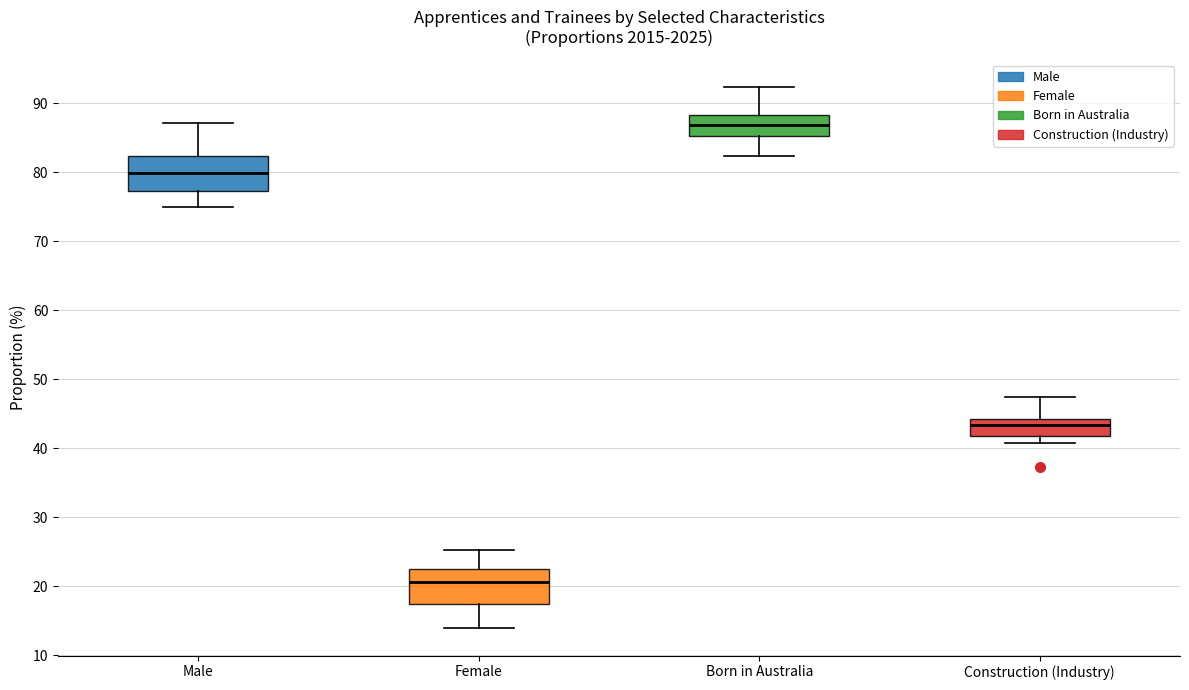

Reading left to right, read every box against the y-axis: the position of its median line, the range the box covers, and the ends of its whiskers. The values are not printed on the chart, so give them approximately, as read against the axis.

Male: median 80, box 77 to 82, whiskers 75 to 87
Female: median 21, box 17 to 22, whiskers 14 to 25
Born in Australia: median 87, box 85 to 88, whiskers 82 to 92
Construction (Industry): median 43, box 42 to 44, whiskers 41 to 47